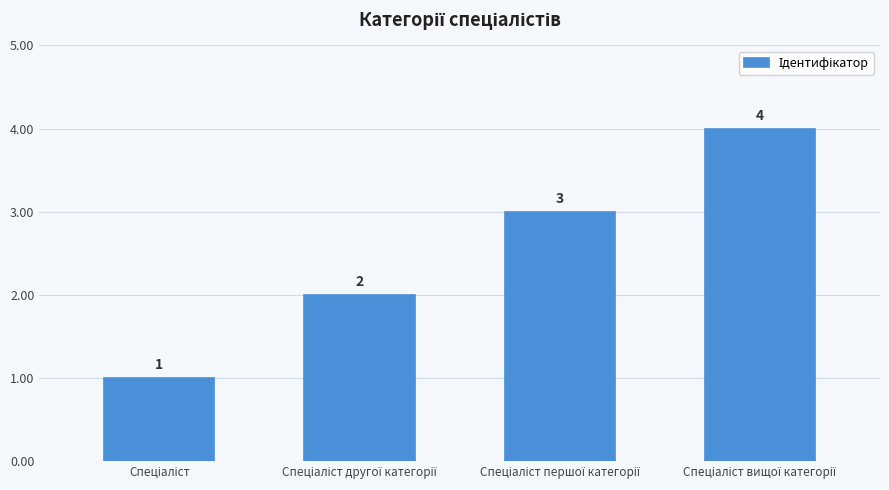

What is the value of the 4th bar from the left?

4